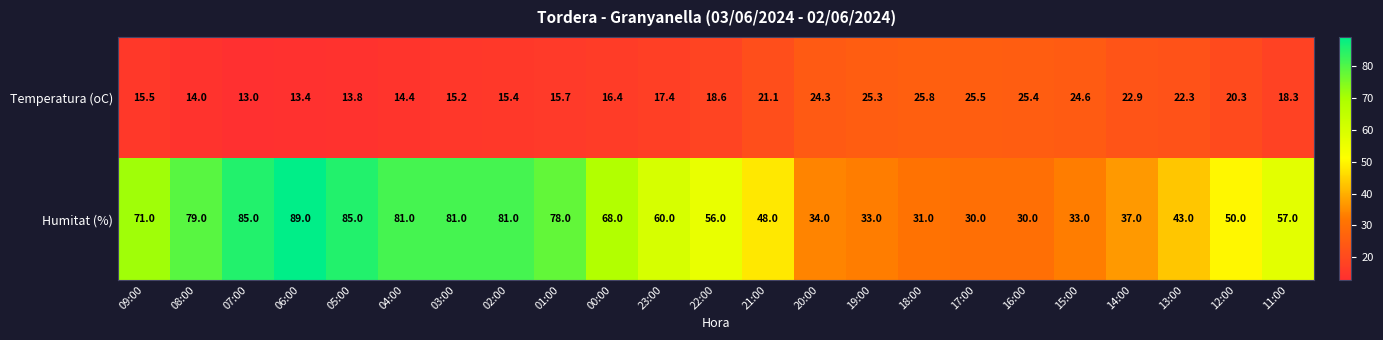

What is the approximate value of Temperatura (oC) at 22:00?

18.6